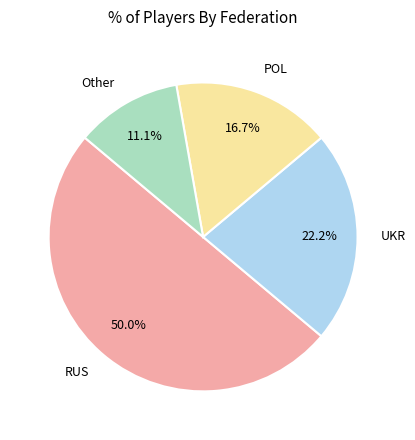

What percentage is the RUS slice, to the nearest percent?

50%